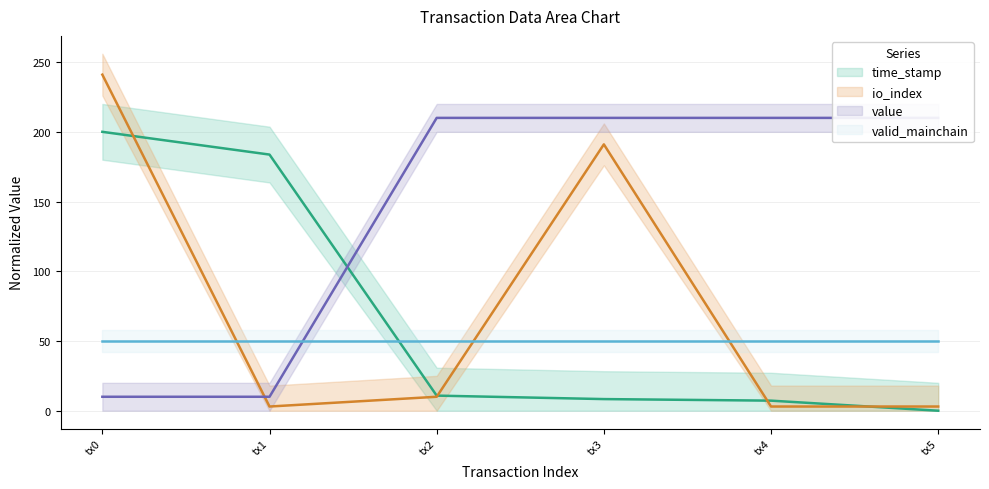

What is the value of the time_stamp point at the 6th from the left?

183.7